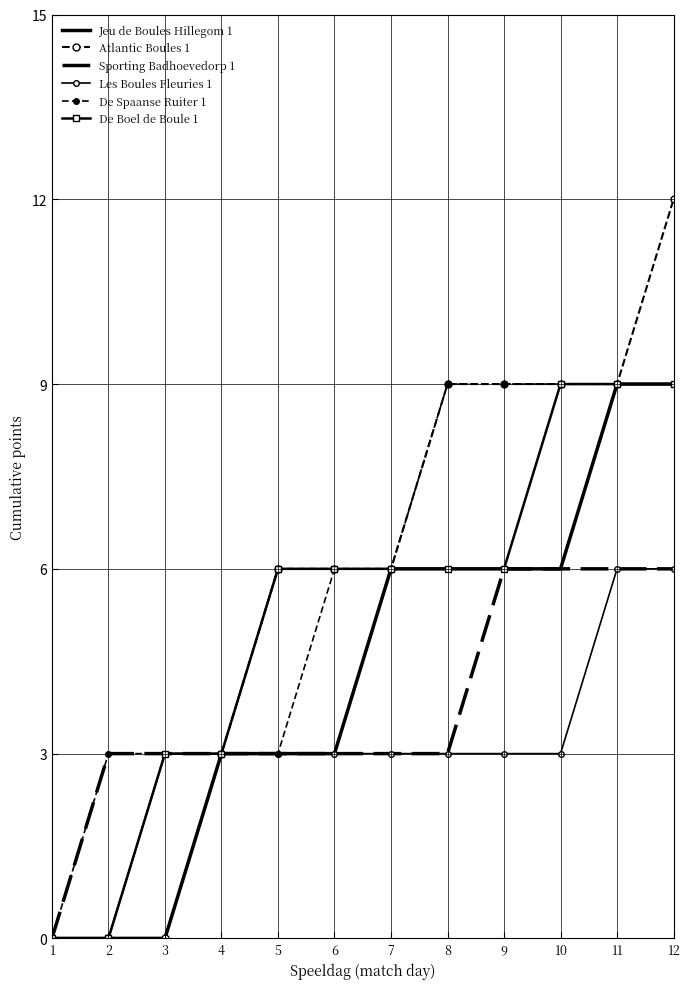

Is the value of De Boel de Boule 1 at 6 greater than the value of Les Boules Fleuries 1 at 4?

Yes